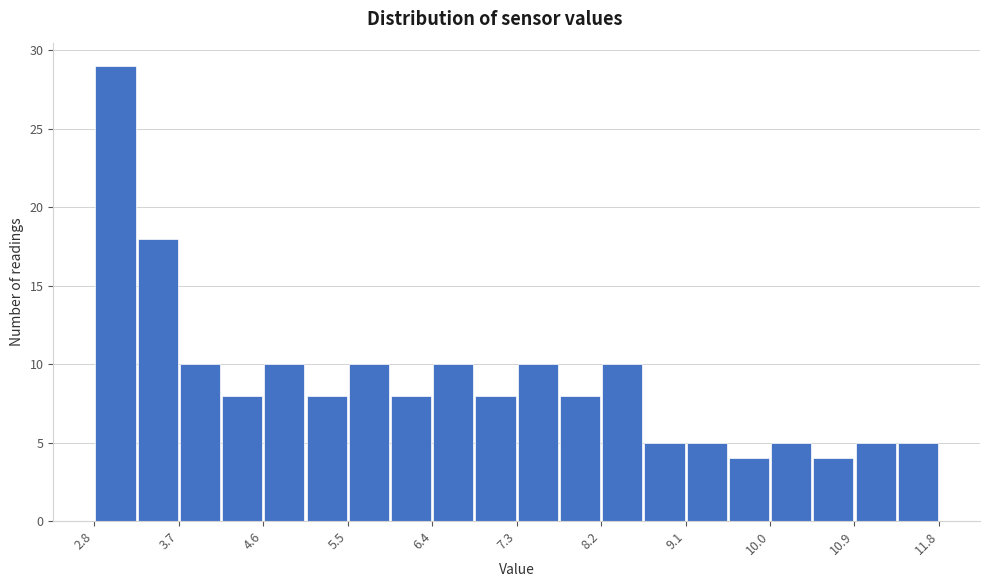

Which range on the x-axis has the tallest bar?

2.80 to 3.25